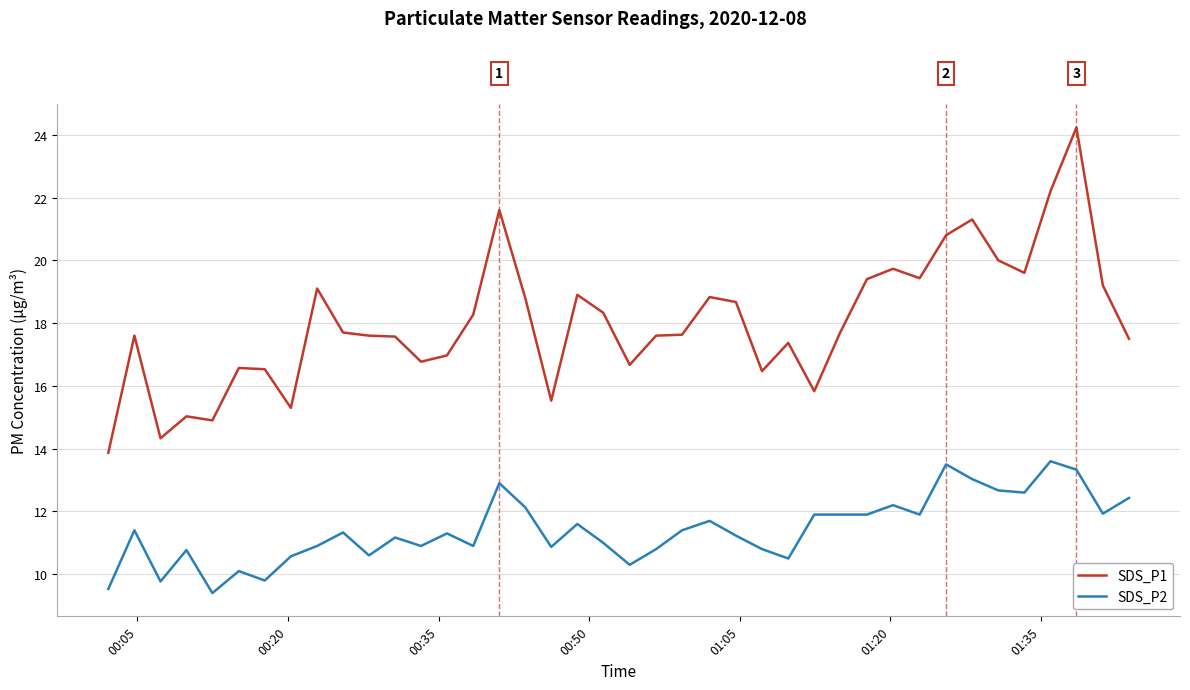

Which series has the widest spread of values?

SDS_P1